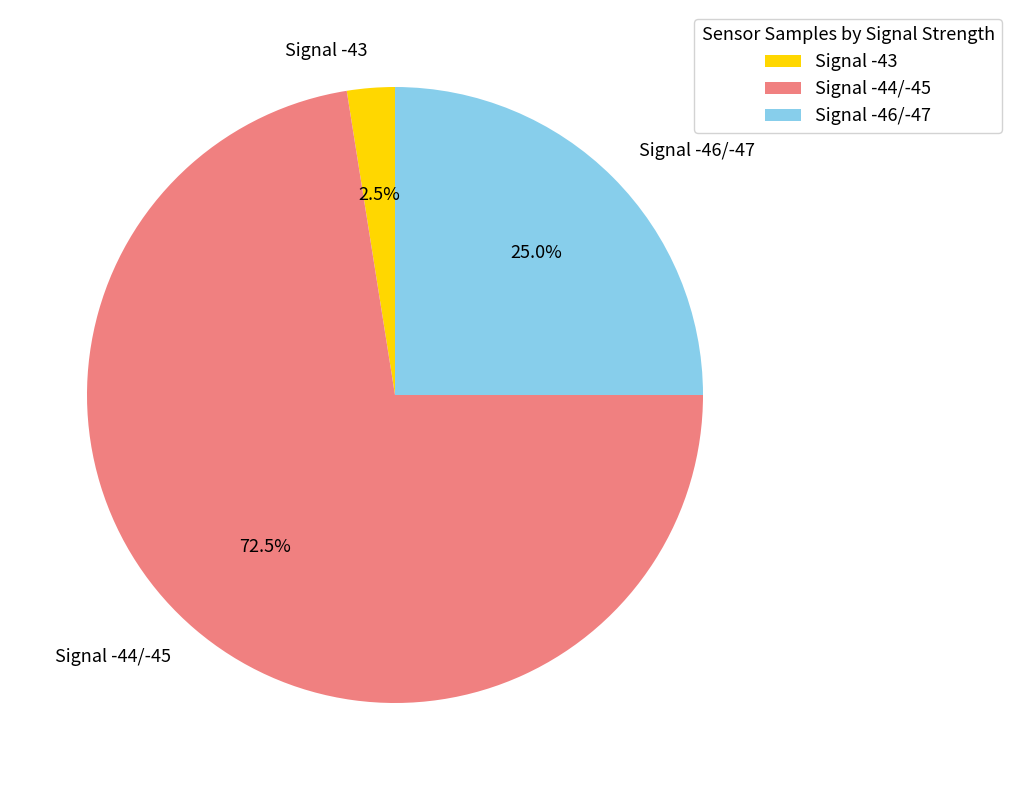

Count the number of slices in the pie.

3